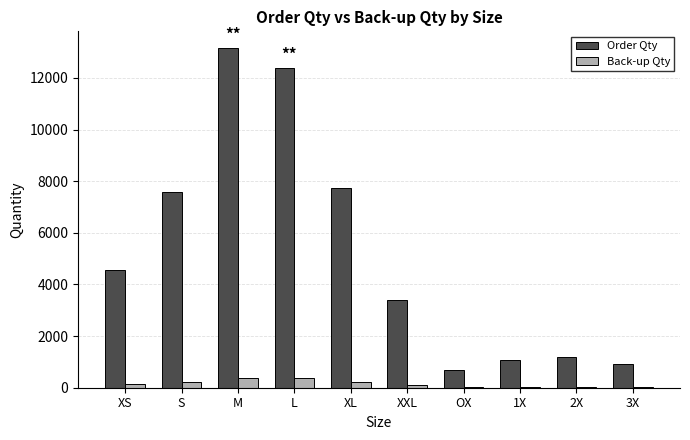

What value does the Back-up Qty series have at XXL?

102